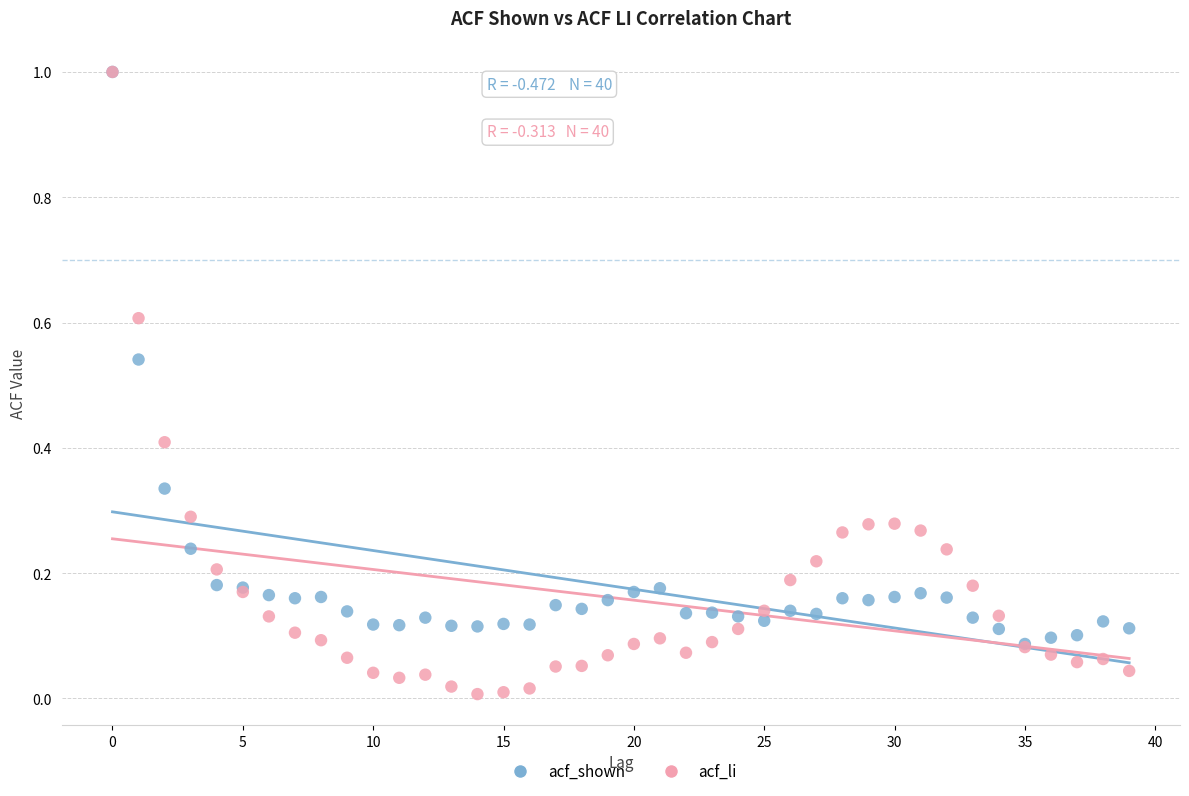

What are all the series names shown in the legend?

acf_shown, acf_li